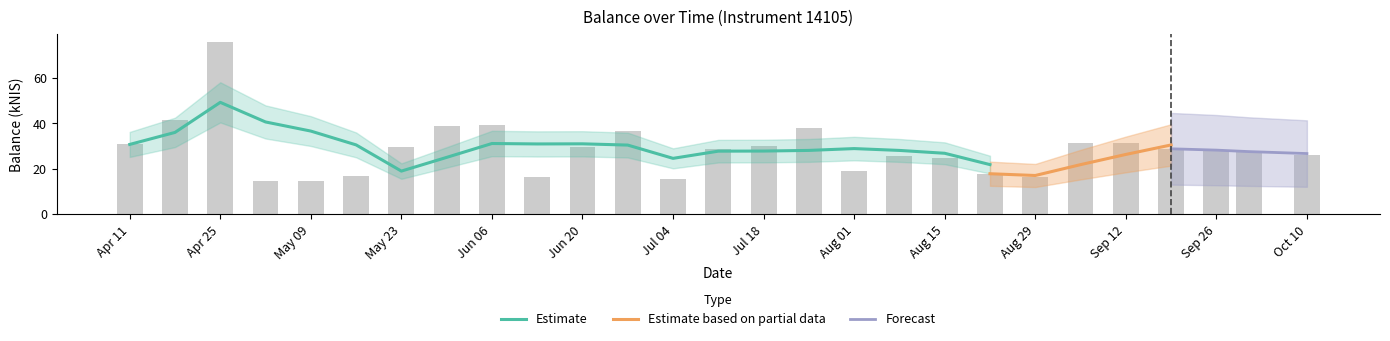

What is the difference between the values at May 09 and Apr 25?

61.1